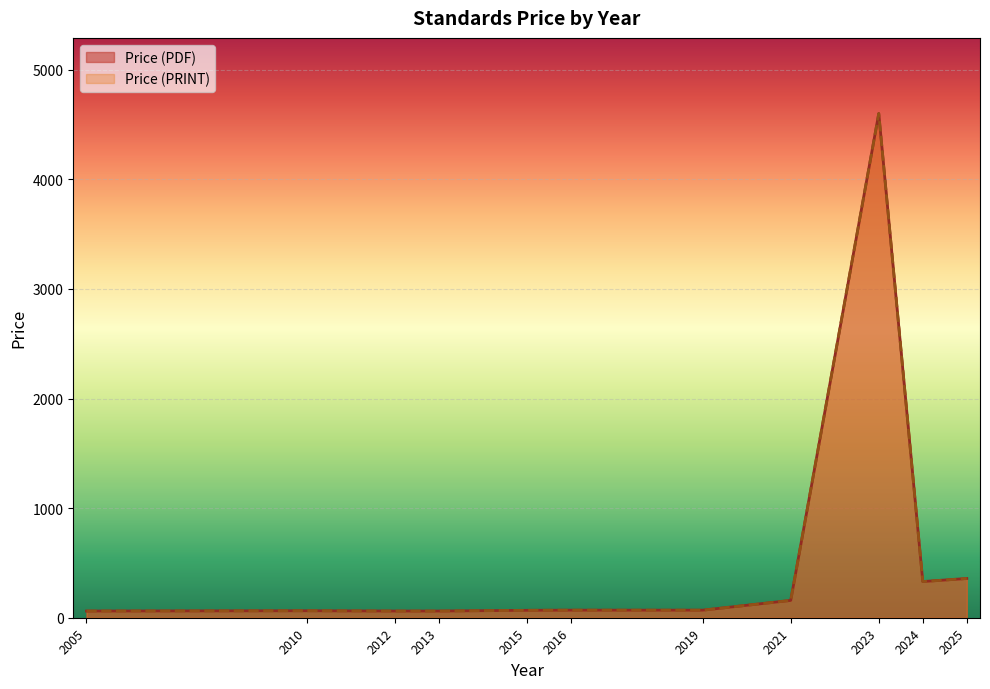

At which category is the sum across all series the highest?

2023